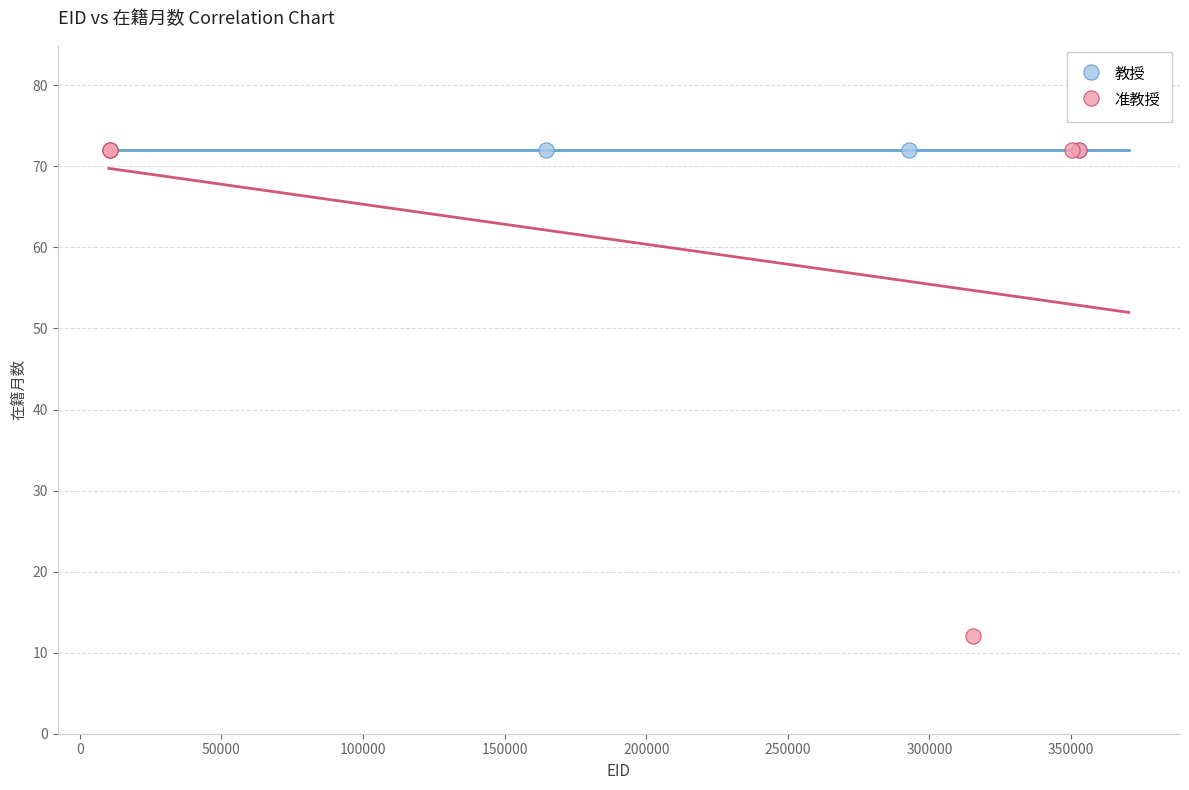

Which series reaches the minimum Y coordinate?

准教授